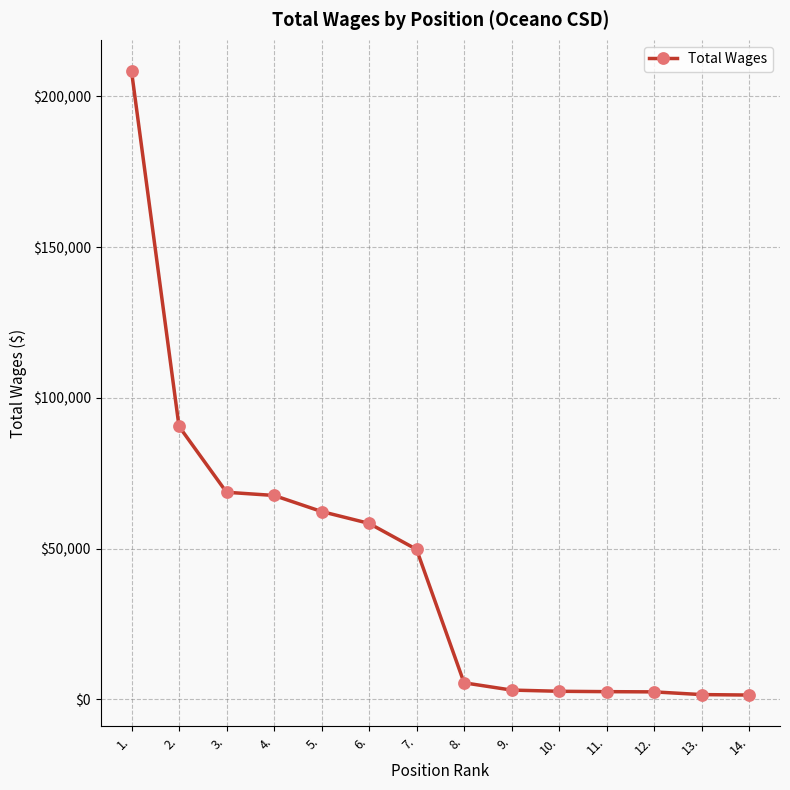

What is the average value?

44648